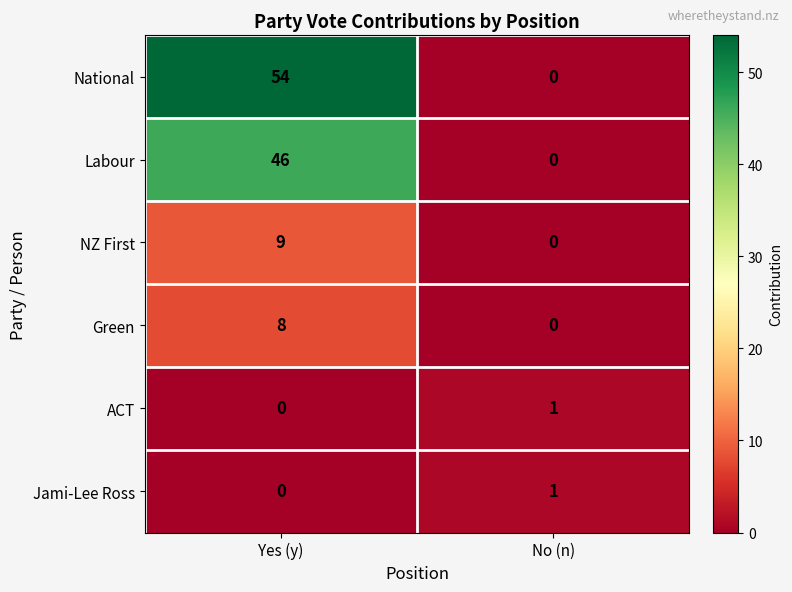

Between Yes (y) and No (n), which series saw the biggest shift?

National